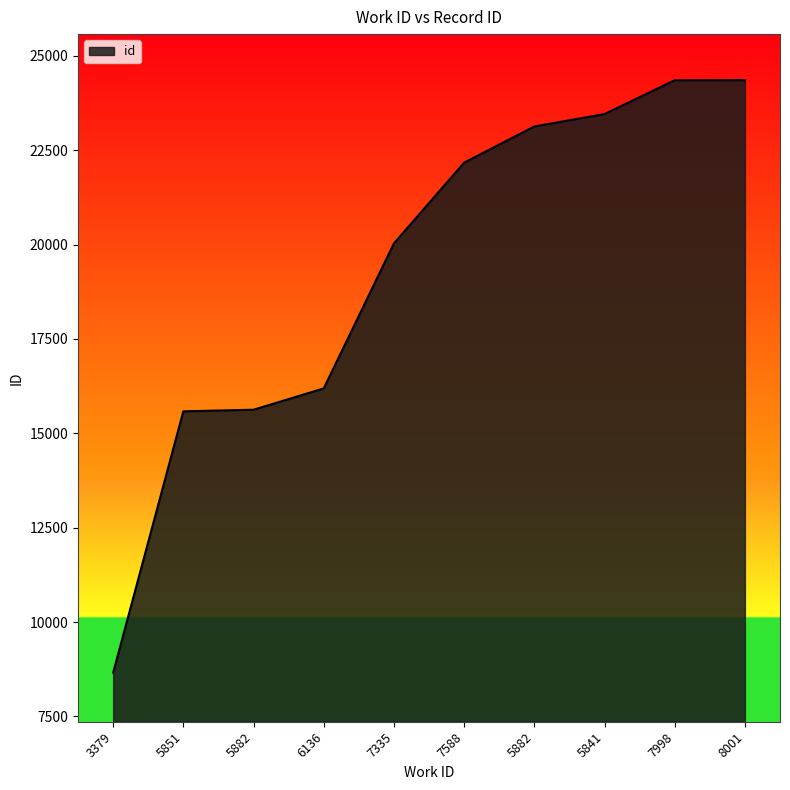

Is it true that the value at 7335 is 7555?

False